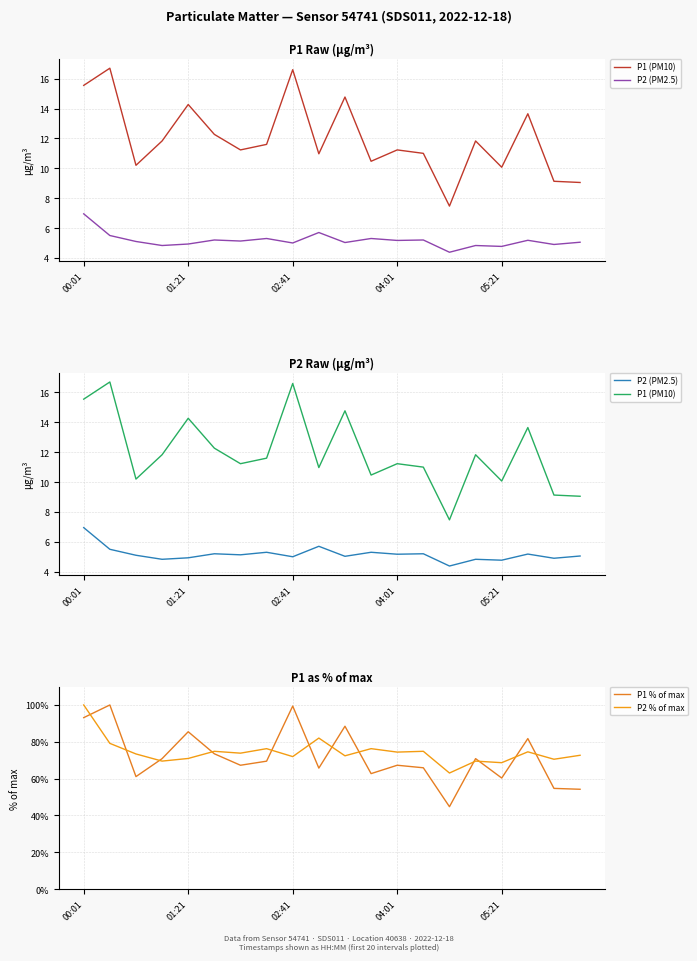

Which series has the widest spread of values?

P1 % of max